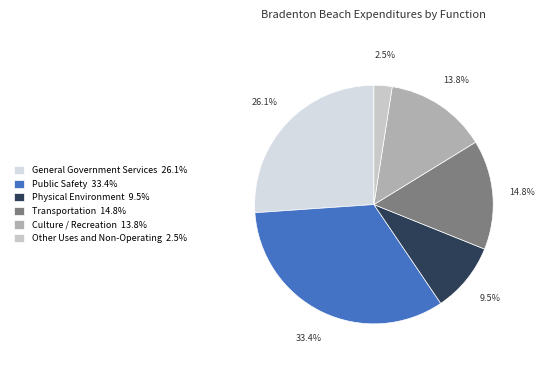

What portion of the pie excludes Other Uses and Non-Operating?

97.5%